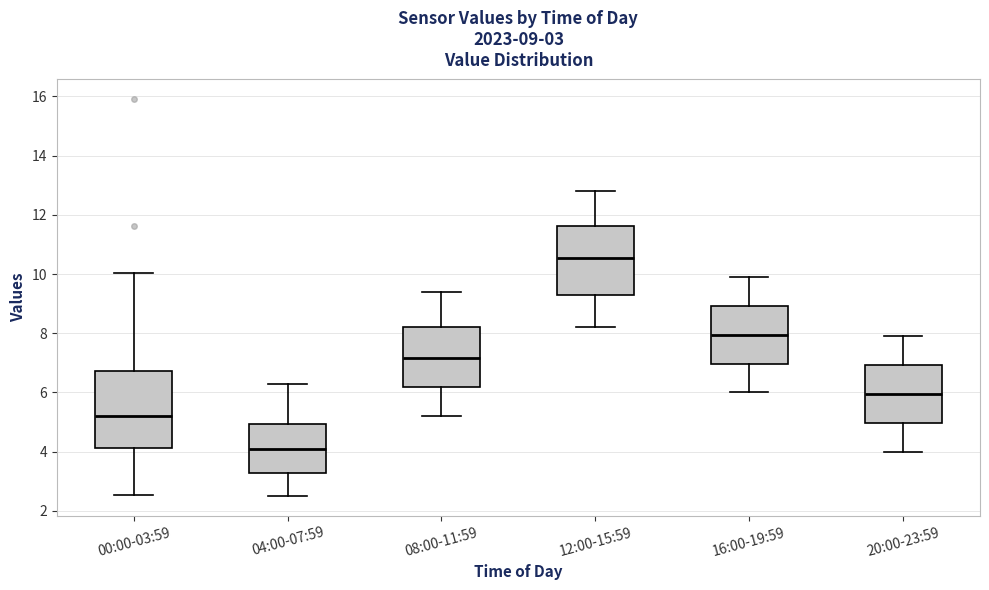

Which box is the tallest, from its lower edge to its upper edge?

00:00-03:59